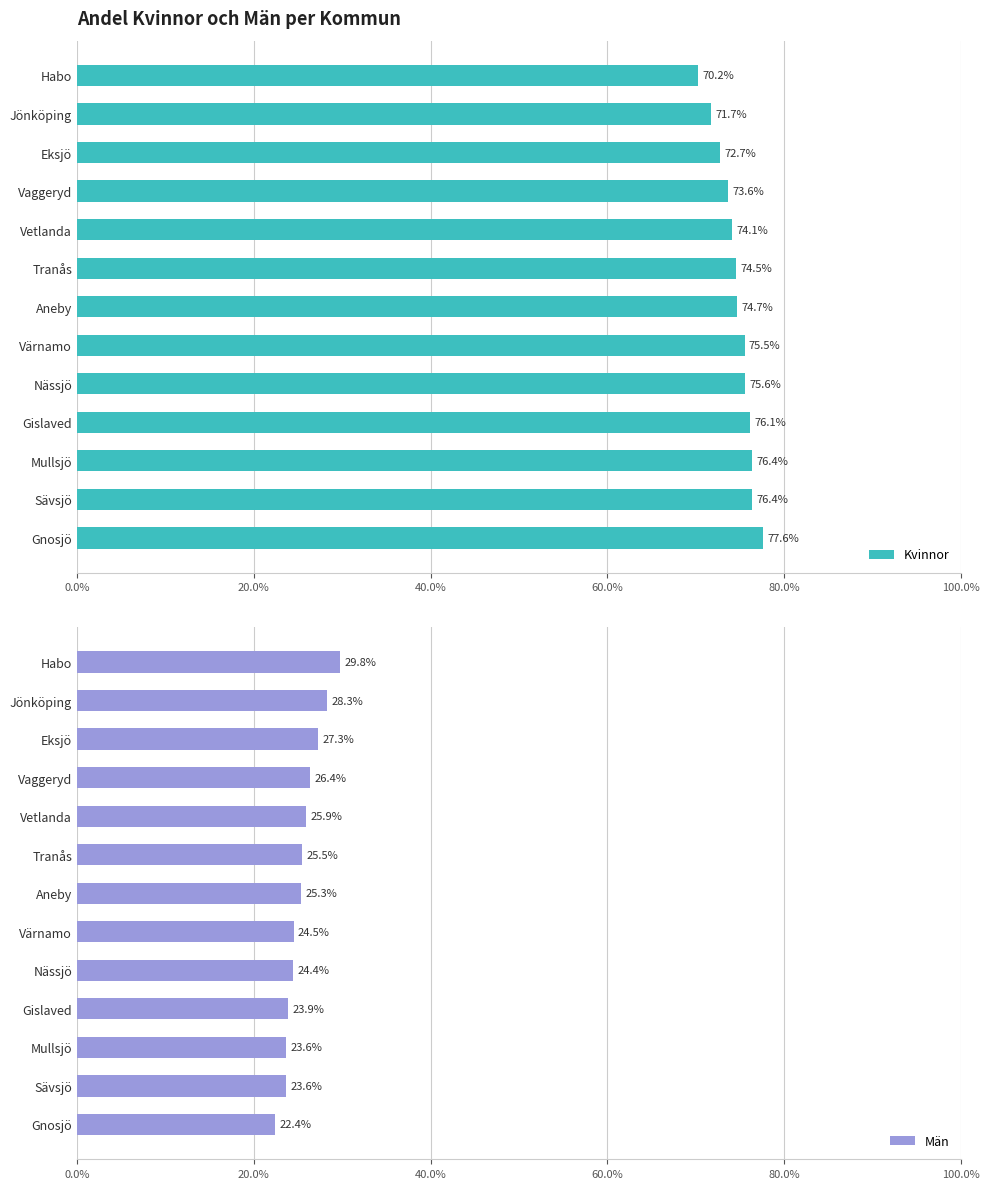

Which series has the largest total across all categories?

Kvinnor